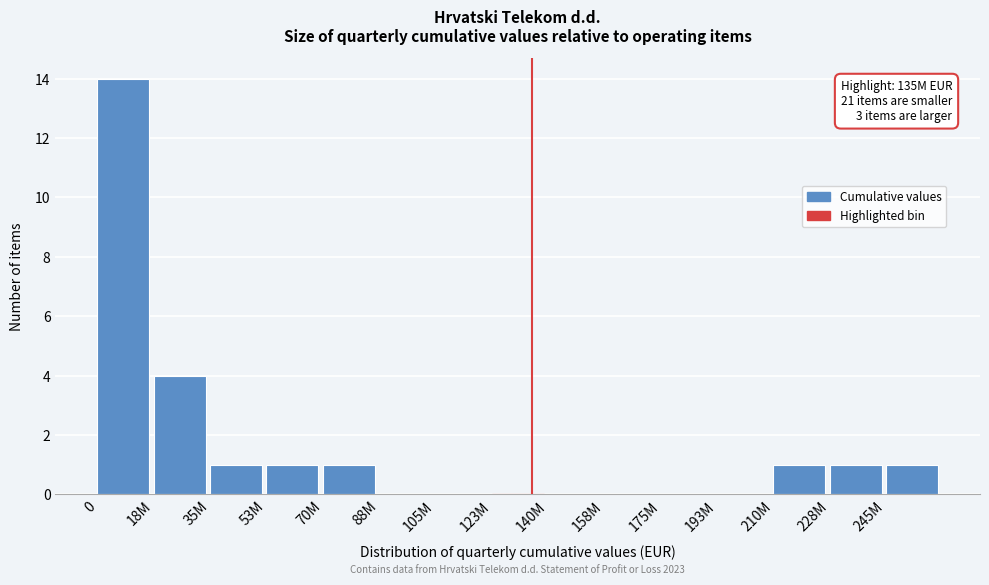

Reading right to left, extract all data points from this chart.

245M=1	228M=1	210M=1	193M=0	175M=0	158M=0	140M=0	123M=0	105M=0	88M=0	70M=1	53M=1	35M=1	18M=4	0=14